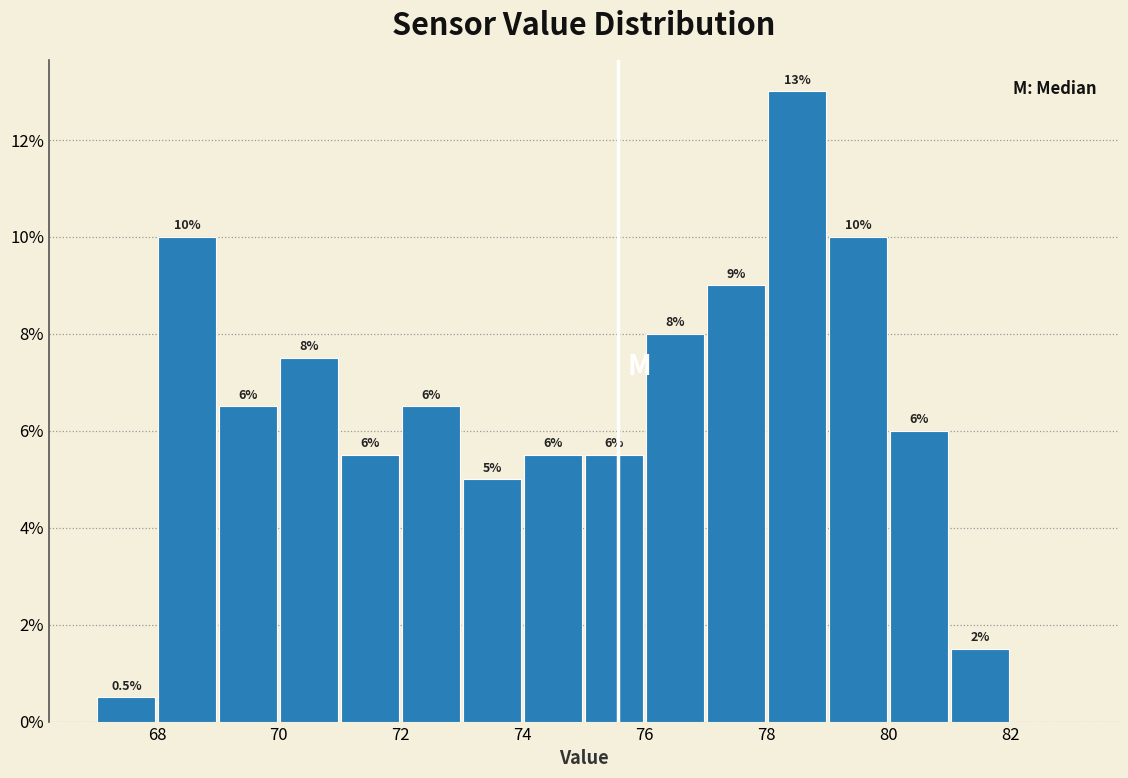

Over which range of the x-axis is the bar tallest?

78 to 79